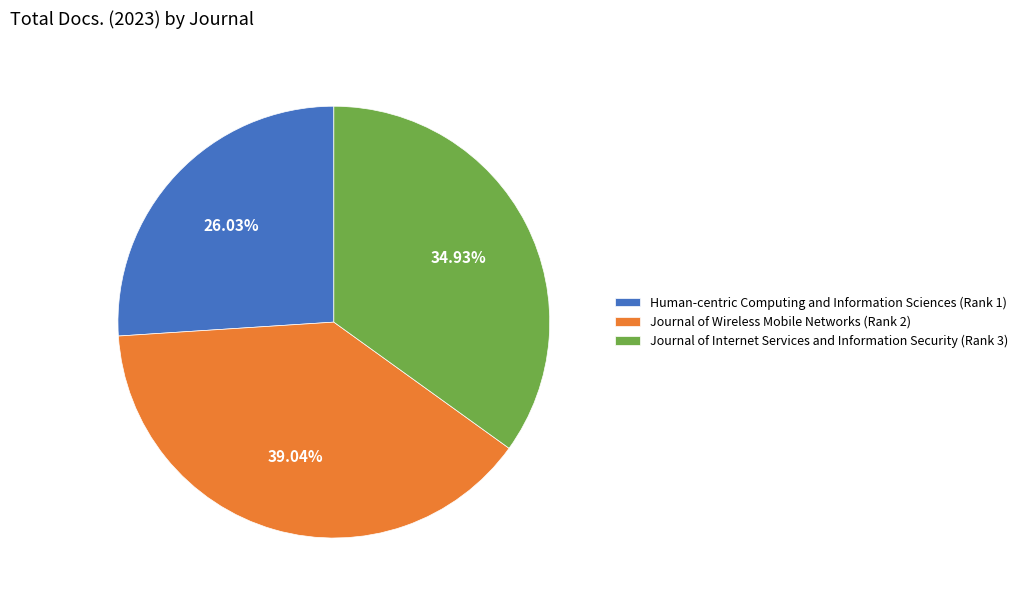

Is Human-centric Computing and Information Sciences (Rank 1) the majority of the pie?

No